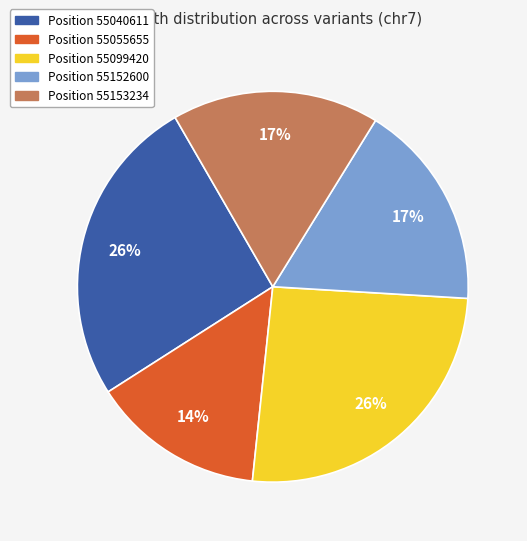

How many segments does this pie chart have?

5